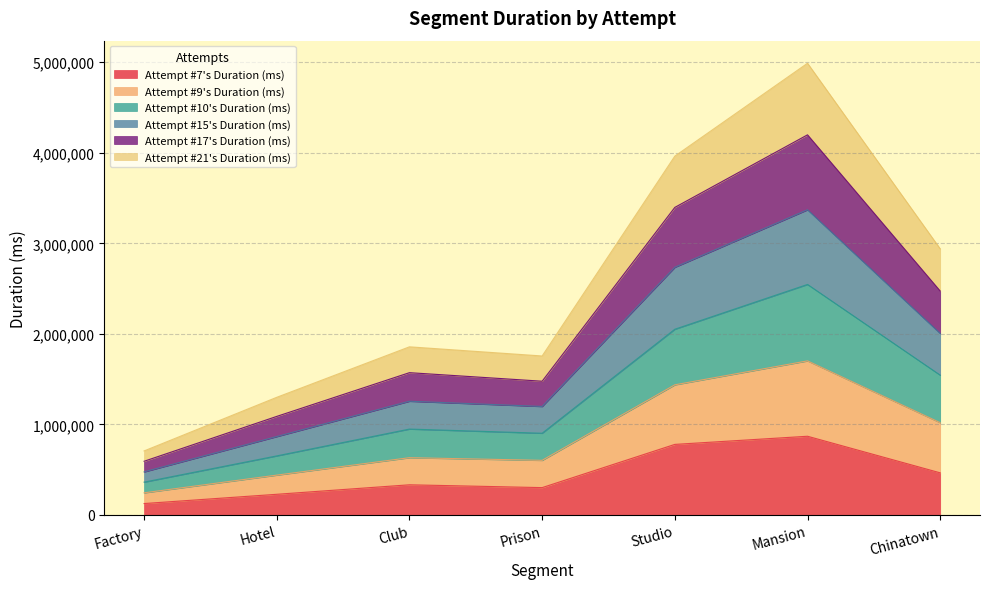

What is the total value across all series at Studio?

3963123